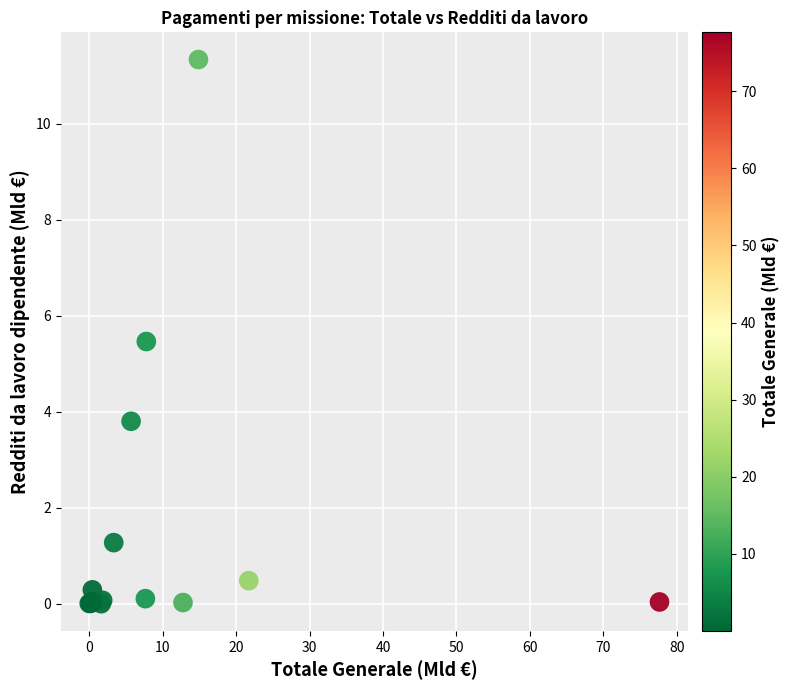

What Y value in the scatter plot is closest to 5?

5.5